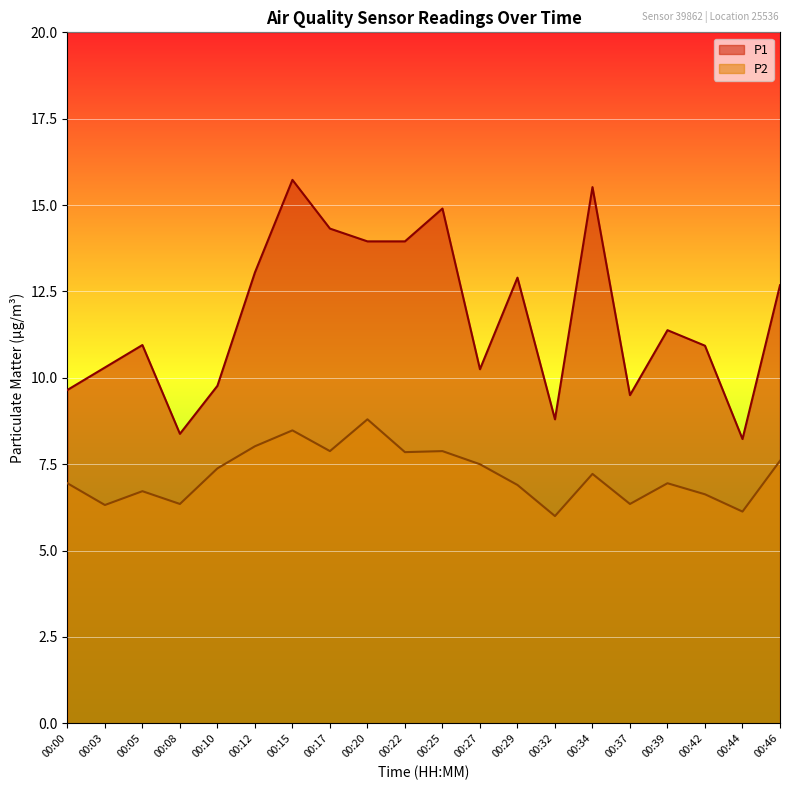

Rank the series by their average value, from lowest to highest.

P2, P1